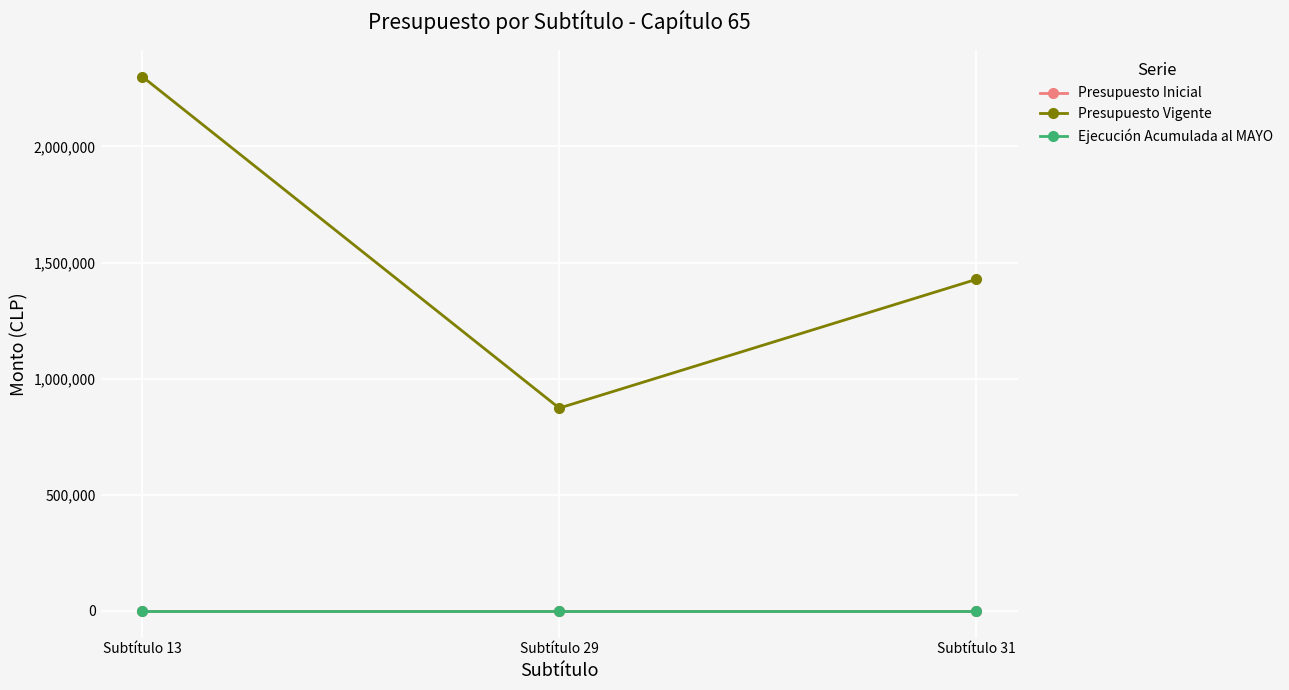

At which category is the sum across all series the highest?

Subtítulo 13